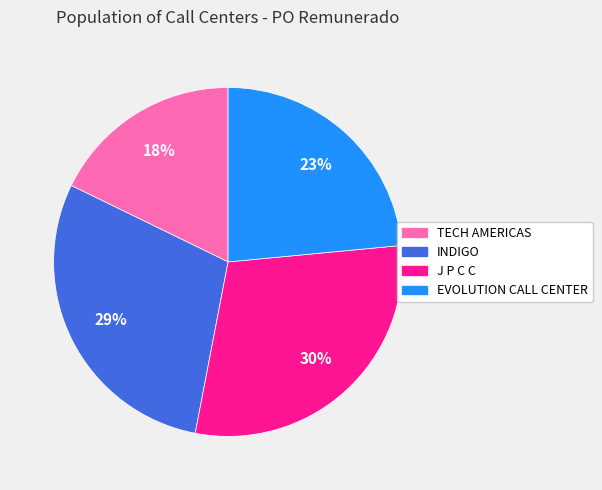

To the nearest percent, what is the average slice percentage?

25%